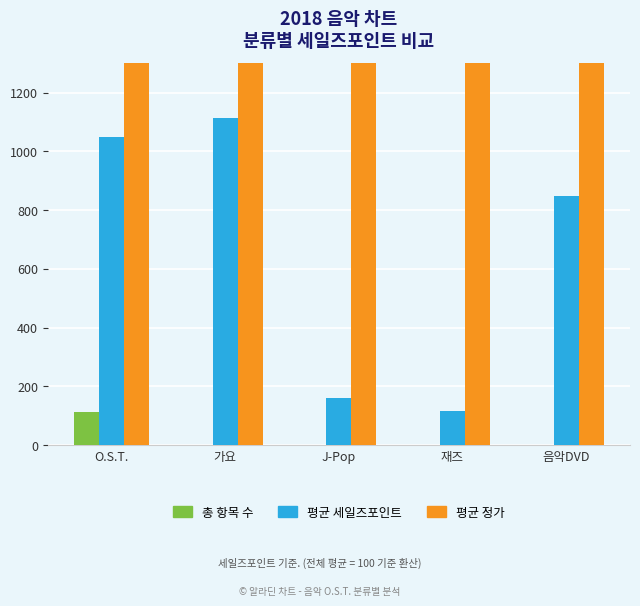

What is the difference between the second highest and second lowest values in the 평균 세일즈포인트 series?

887